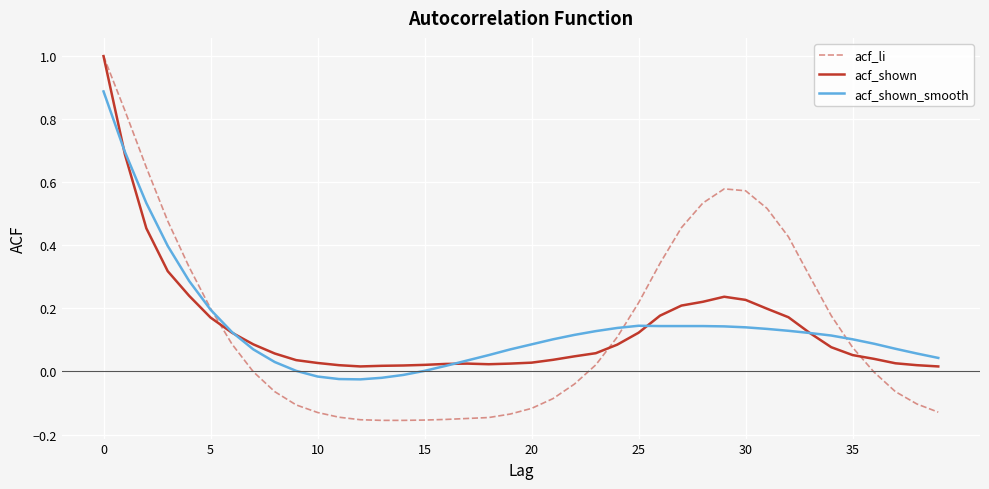

What is the maximum value for acf_shown?

1.0